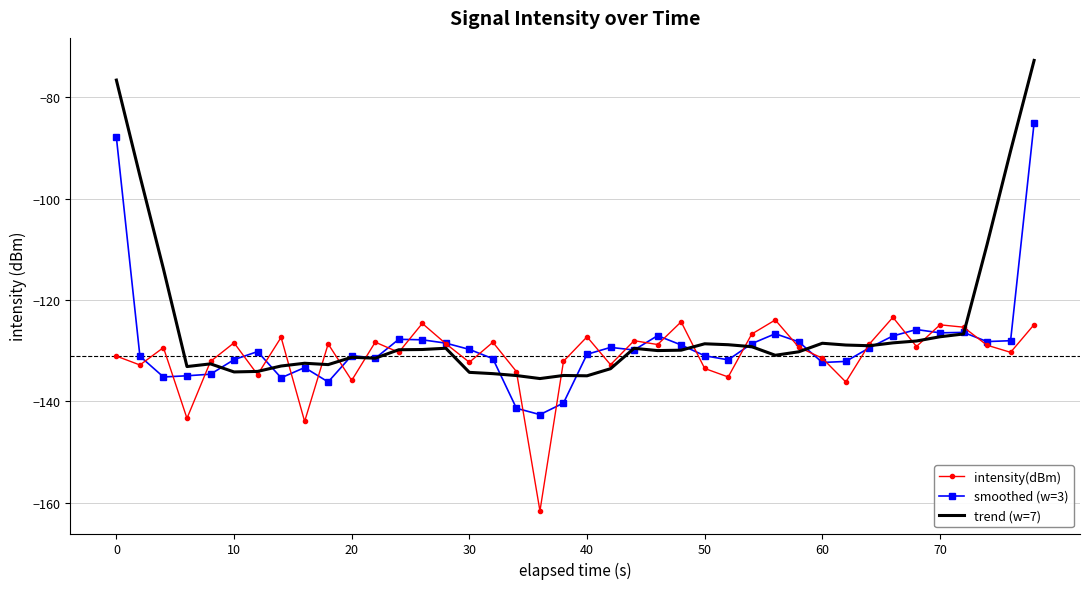

Which series has the largest range (max minus min)?

trend (w=7)